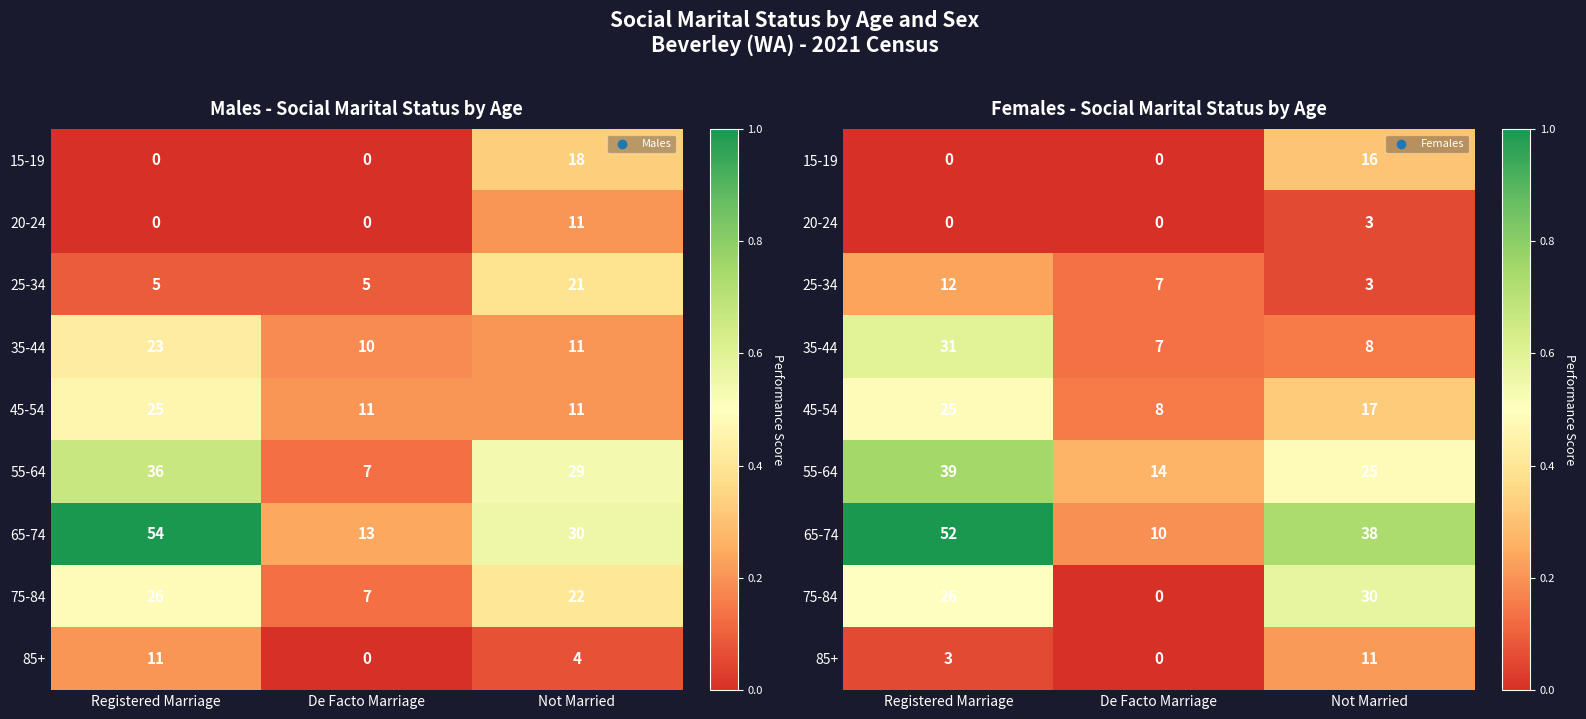

True or false: 20-24 has a value of -0.0 at De Facto Marriage.

False